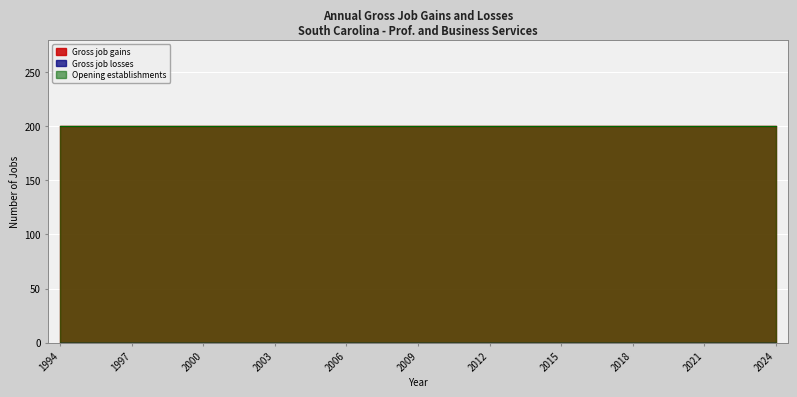

The Opening establishments series shows 118 at 2004. True or false?

False